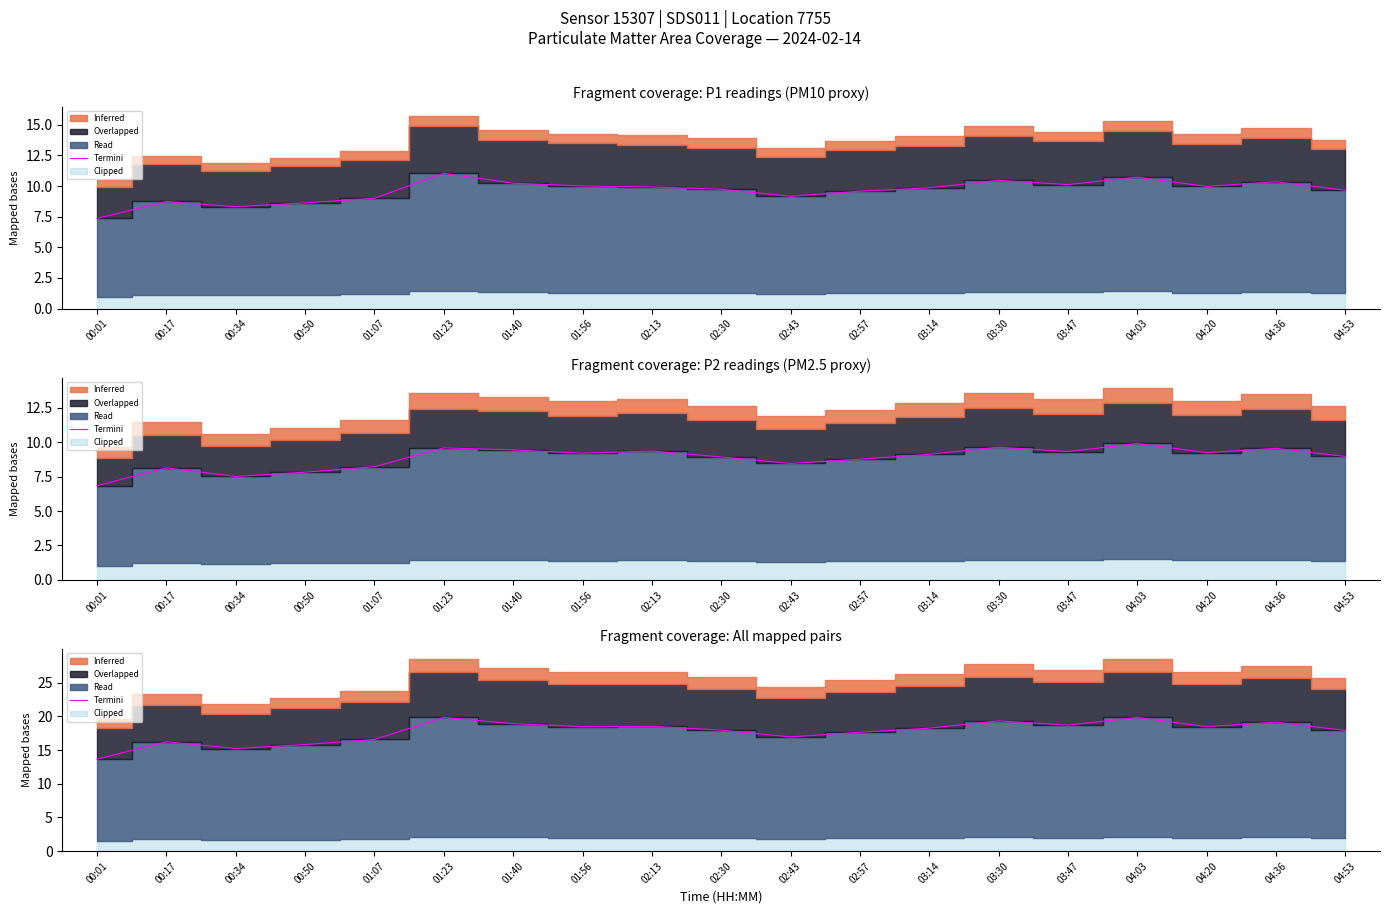

How many lines are shown in the chart?

1